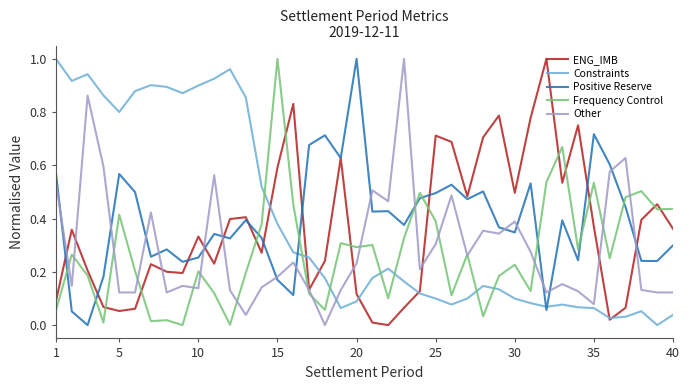

True or false: Other and Constraints intersect in this chart.

True